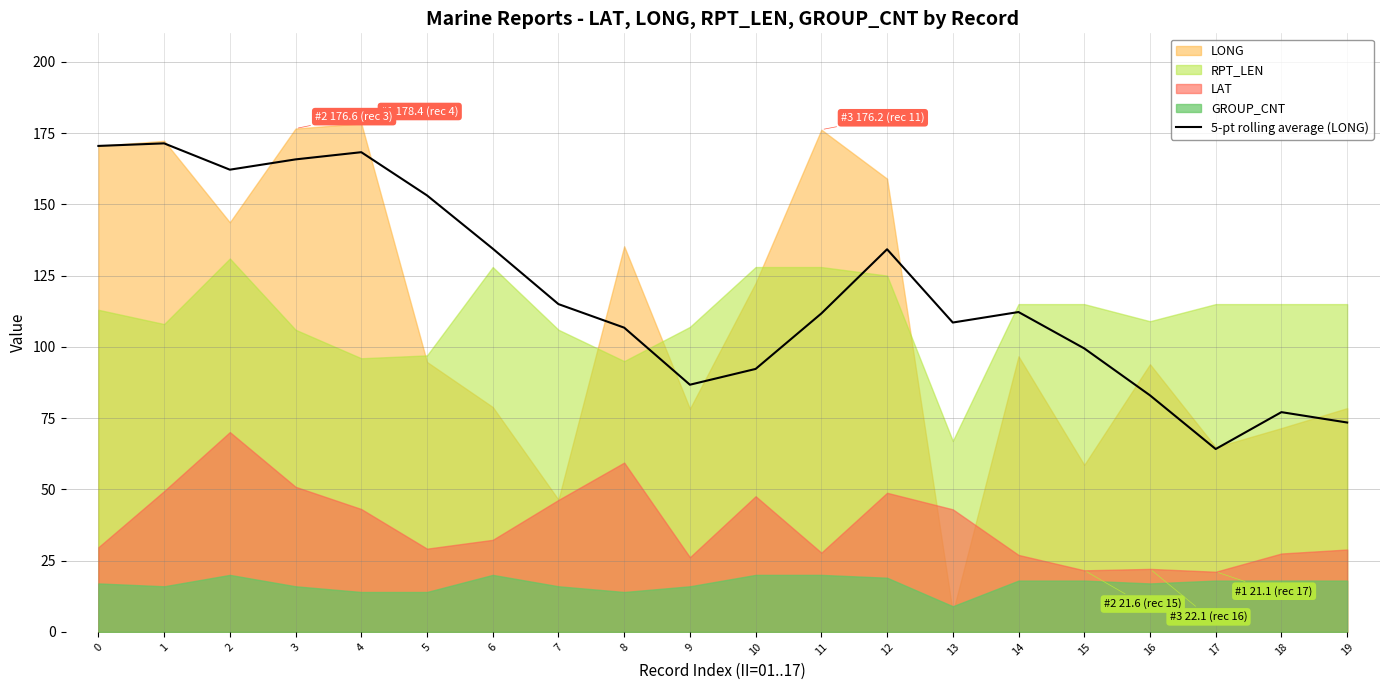

The 5-pt rolling average (LONG) series shows 92.3 at 10. True or false?

True